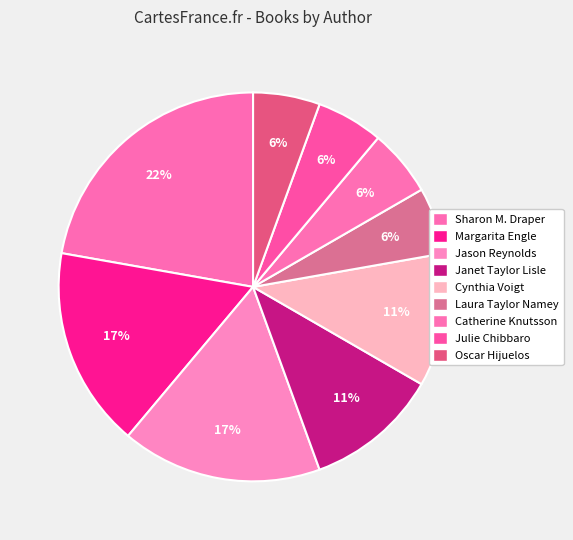

Is it true that Jason Reynolds is 17% of the pie?

True